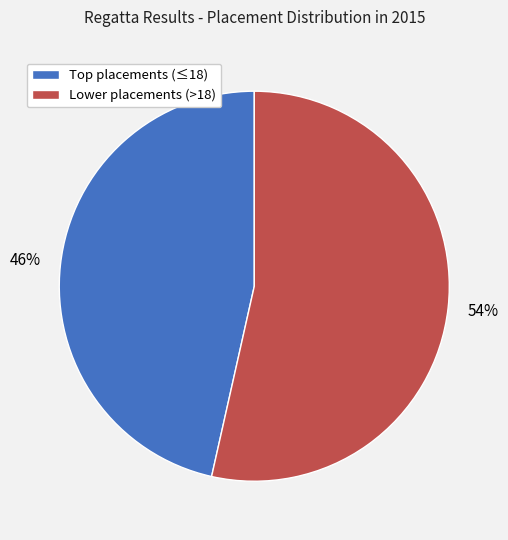

Rank the categories by value from highest to lowest.

Lower placements (>18), Top placements (≤18)